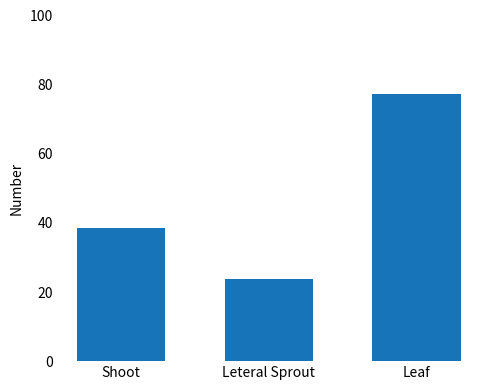

Reading right to left, extract all data points from this chart.

Leaf=77.2	Leteral Sprout=23.9	Shoot=38.4